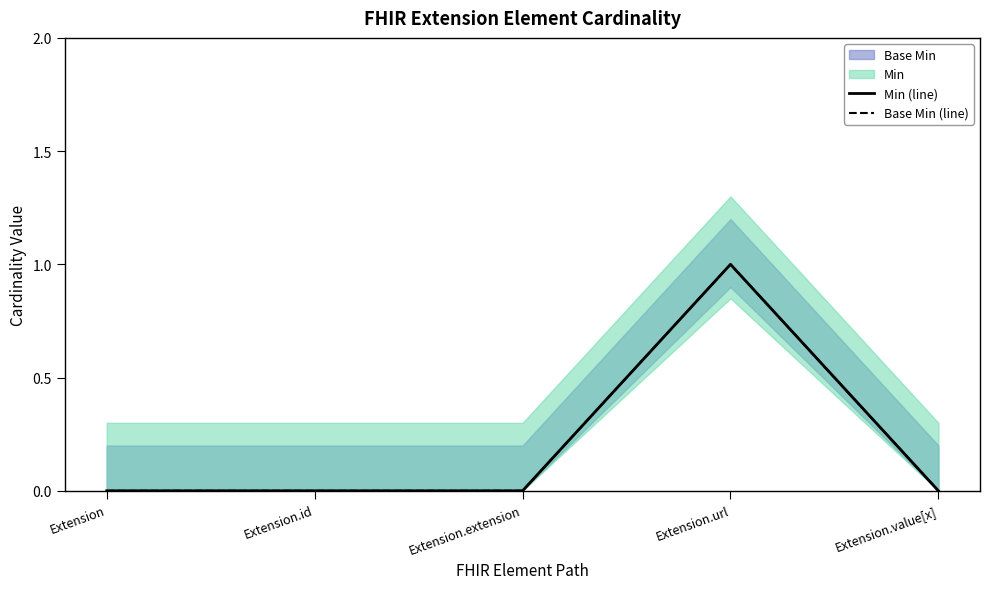

True or false: Min (line) has a value of 0 at Extension.value[x].

False